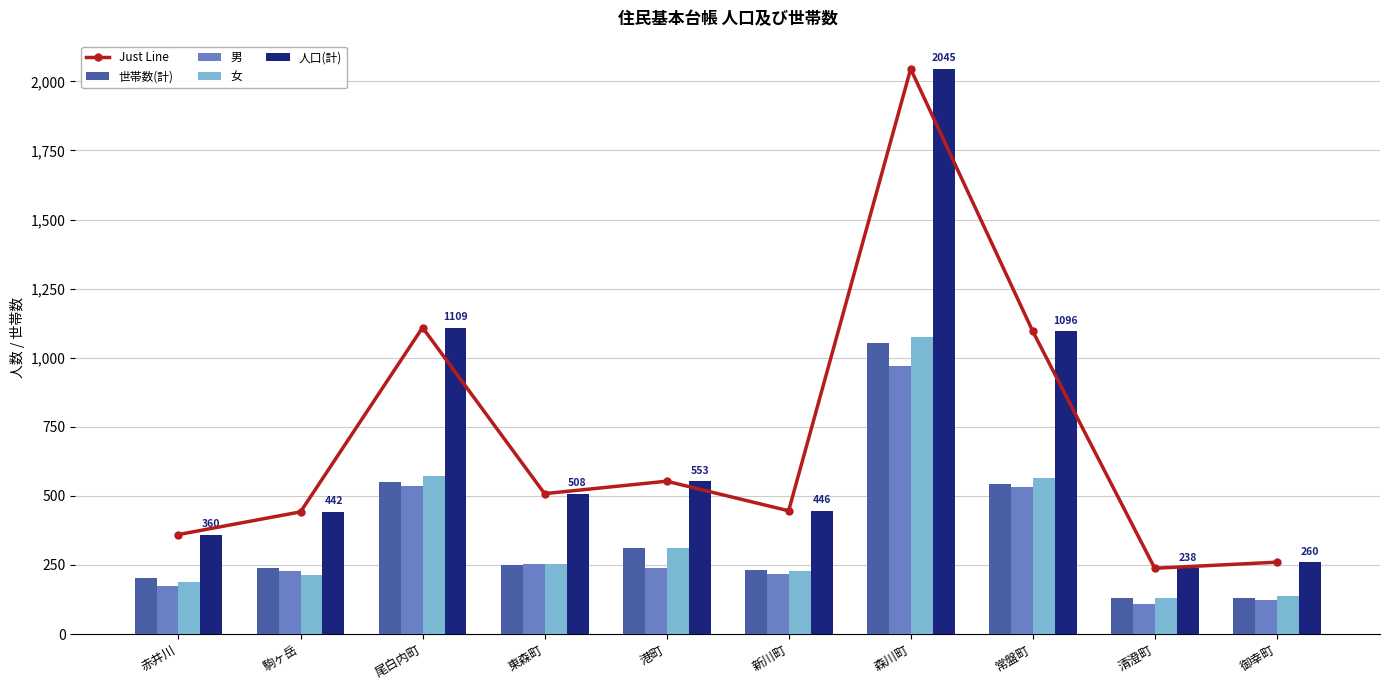

Which series has the largest total across all categories?

Just Line